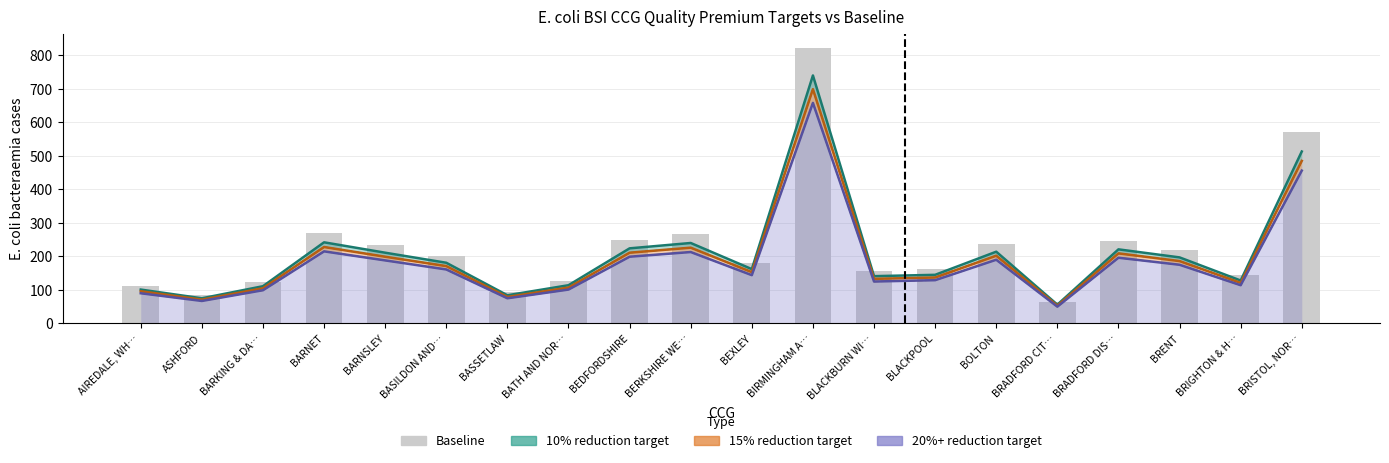

Read the Baseline value at AIREDALE, WH…, to the nearest 10.

110